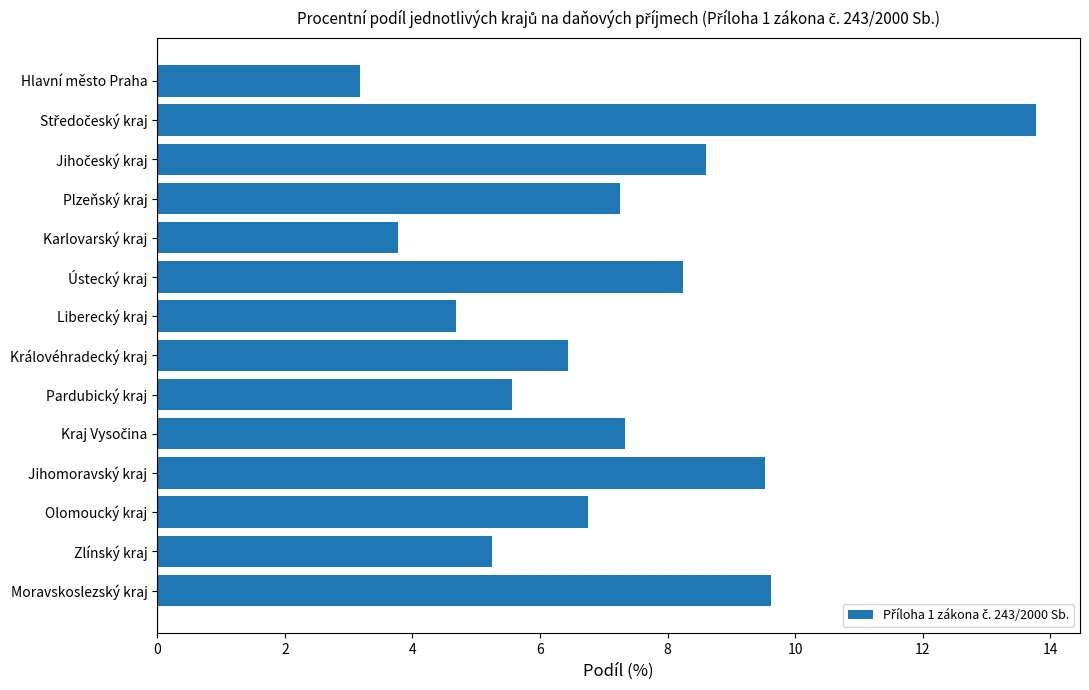

Is it true that the value at Olomoucký kraj is 6.8?

True